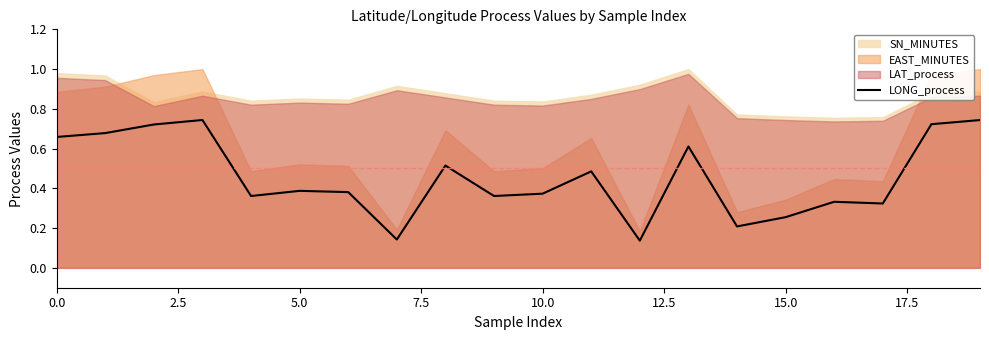

True or false: LONG_process has a value of 0.6 at 5.0.

False